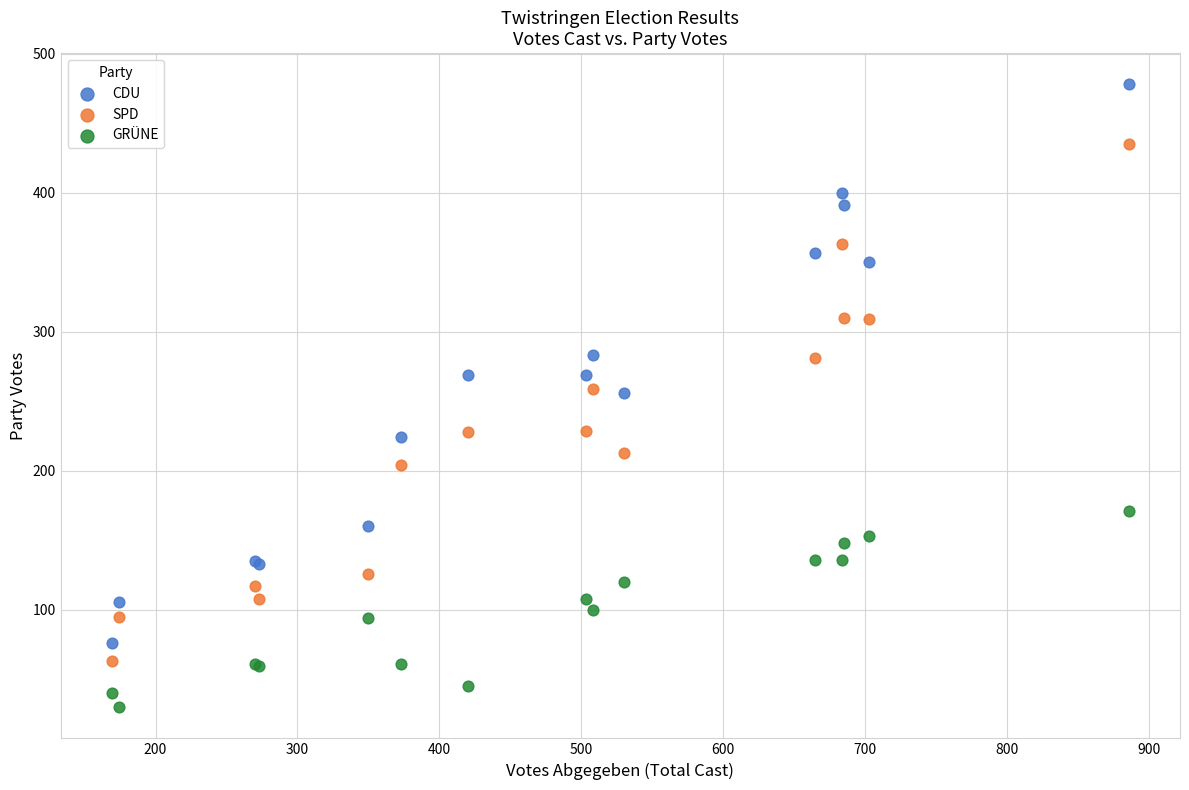

What are all the series names shown in the legend?

CDU, SPD, GRÜNE